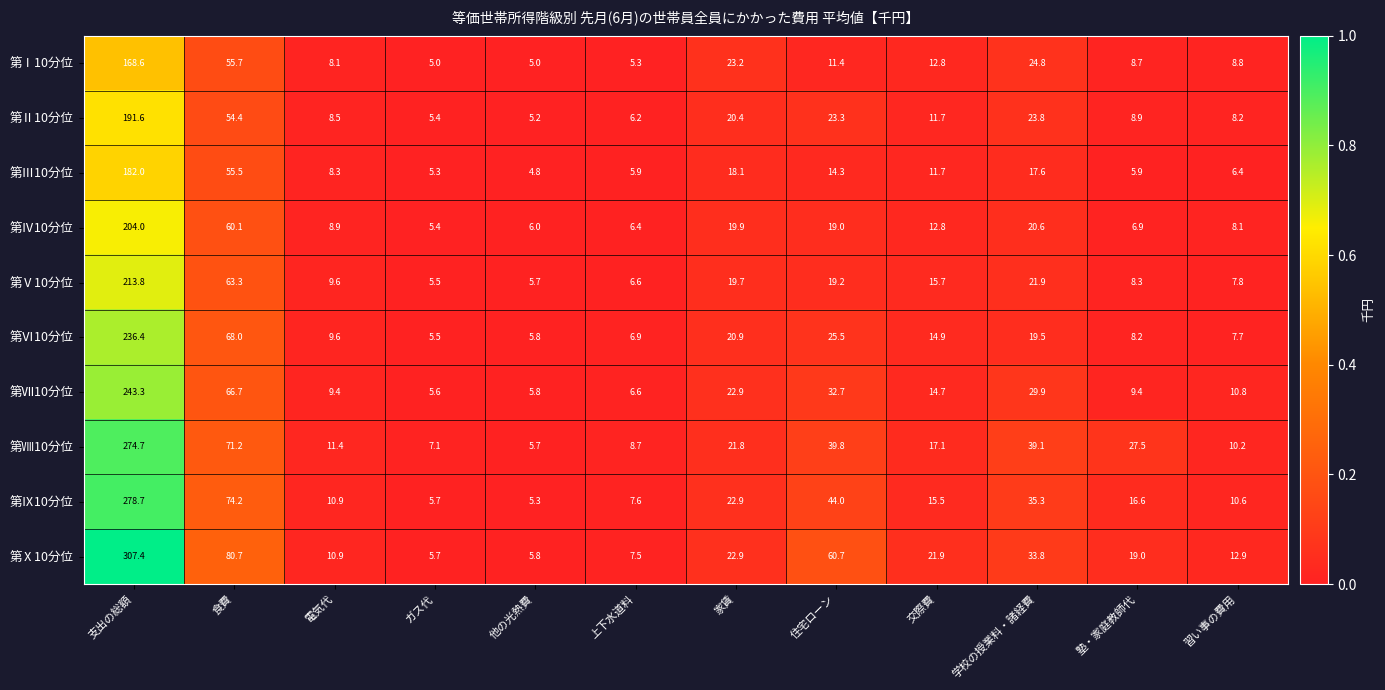

Is it true that 第Ⅹ10分位 equals 60.7 at 住宅ローン?

True